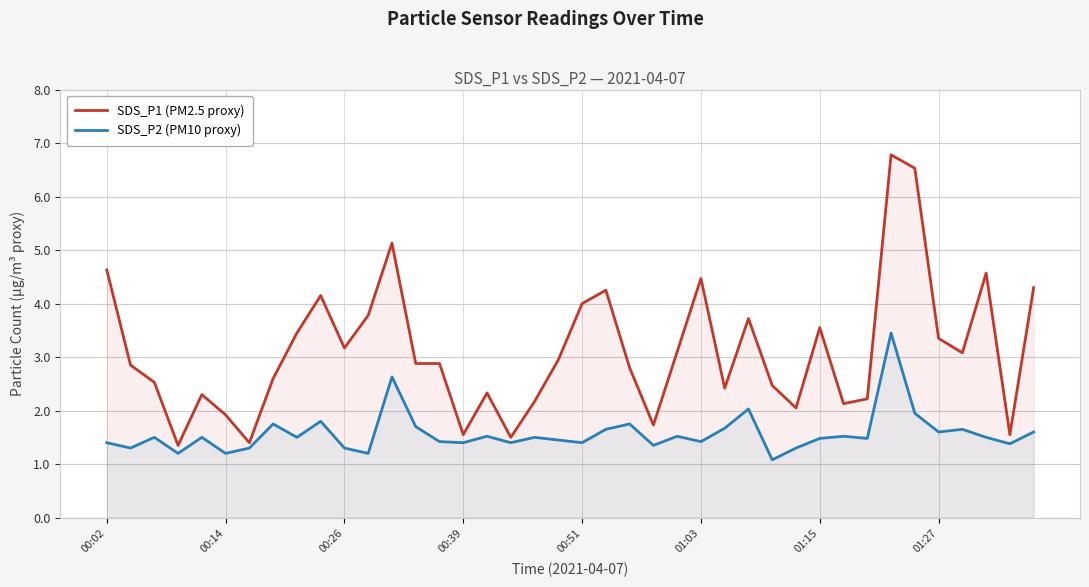

List the series in order of their peak value, lowest first.

SDS_P2 (PM10 proxy), SDS_P1 (PM2.5 proxy)